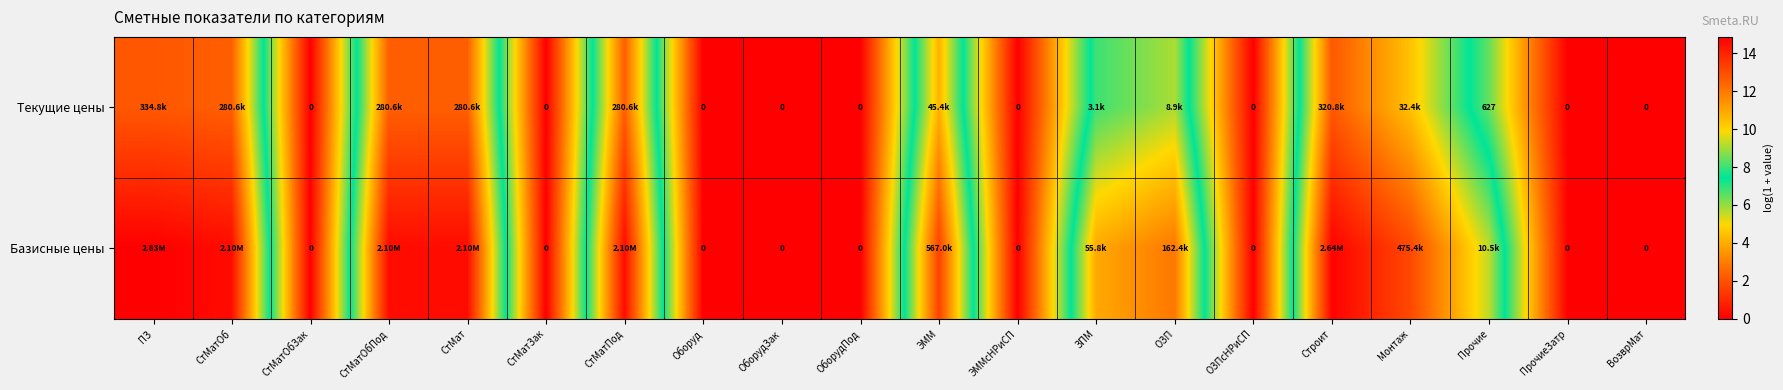

Rank the series by their average value, from highest to lowest.

Базисные цены, Текущие цены